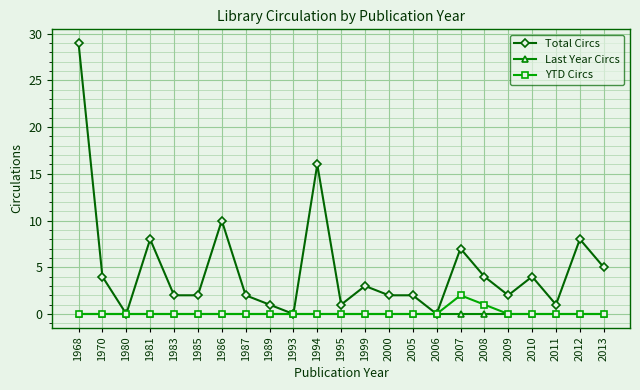

At which category is the sum across all series the highest?

1968